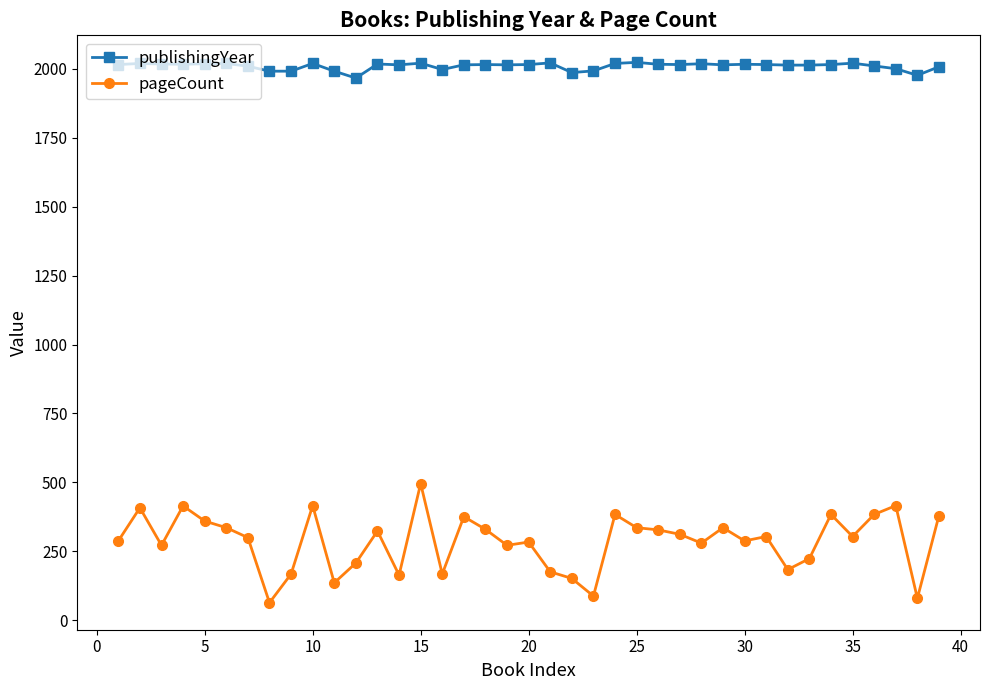

What are all the series names shown in the legend?

publishingYear, pageCount